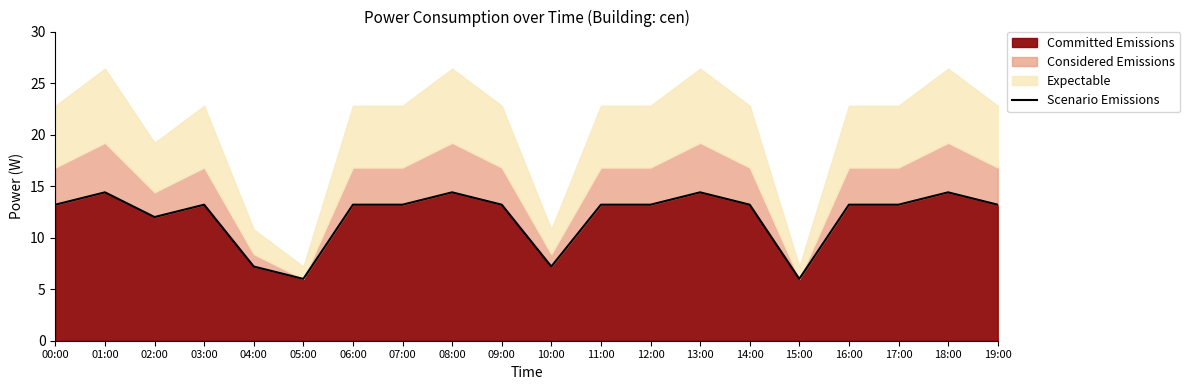

What is the ratio of the value at 14:00 to the value at 01:00?

0.9